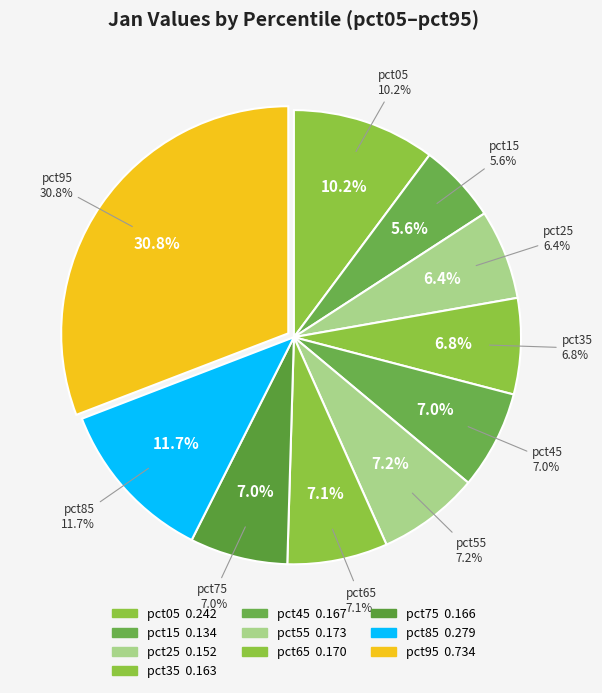

What is the smallest slice in the pie chart?

pct15